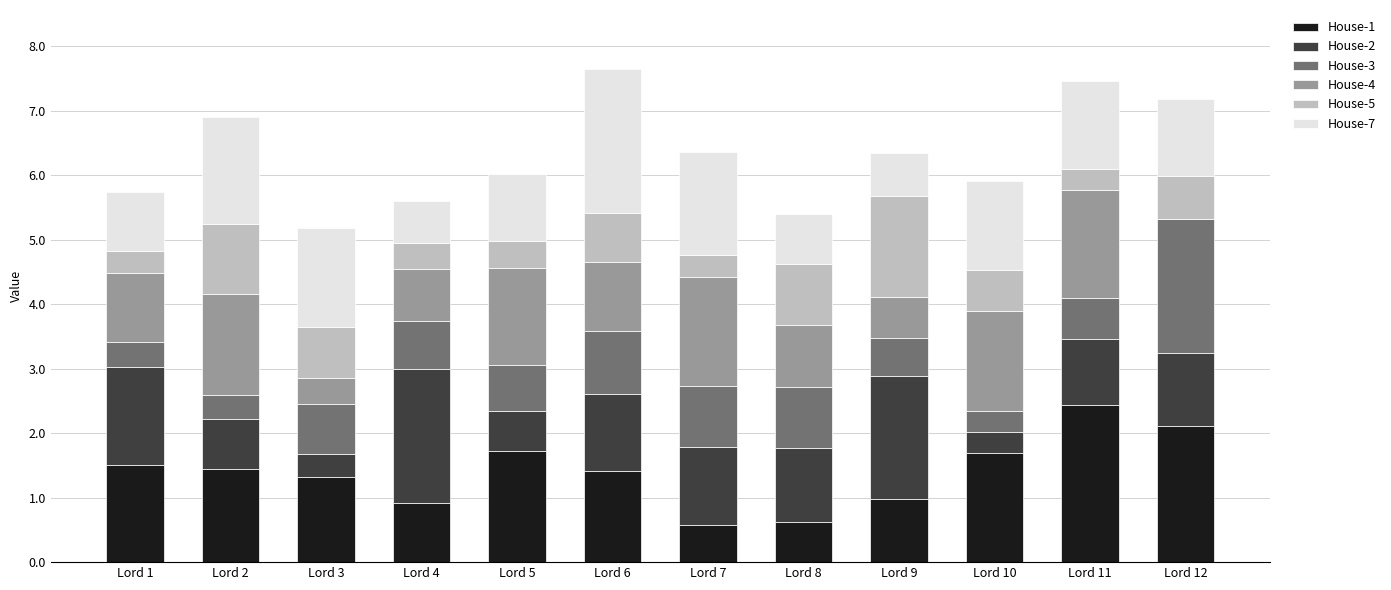

At which label does House-1 reach its peak?

Lord 11